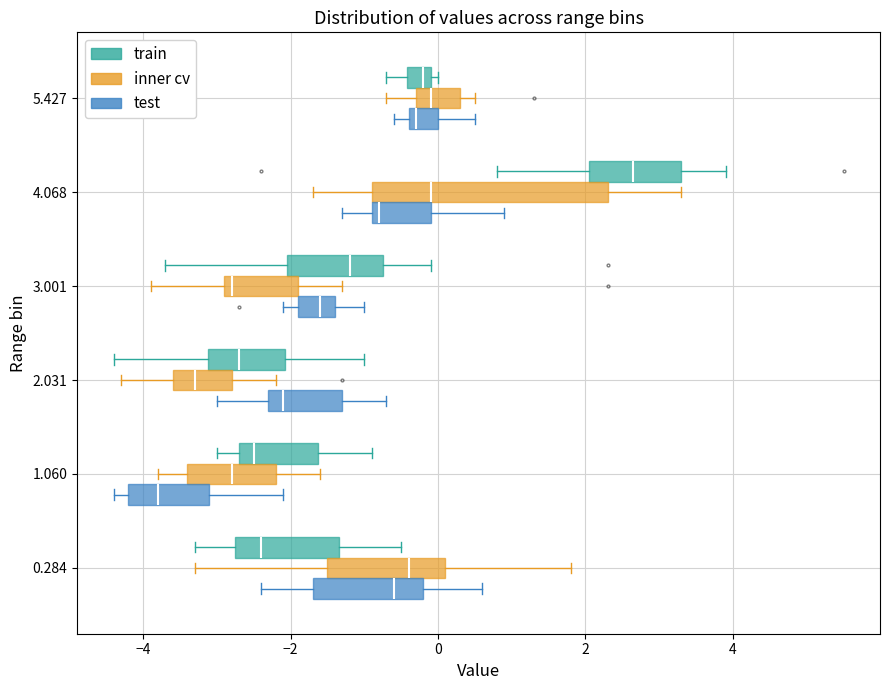

Reading bottom to top, transcribe this box plot: for each box, give where its median line is, the range the box spans, and where its two whiskers end, as read against the x-axis. The values are not printed on the chart, so give them approximately, as read against the axis.

0.284 (test): median -0.6, box -1.6 to -0.2, whiskers -2.4 to 0.6
0.284 (inner cv): median -0.4, box -1.4 to 0.2, whiskers -3.2 to 1.8
0.284 (train): median -2.4, box -2.8 to -1.4, whiskers -3.2 to -0.4
1.060 (test): median -3.8, box -4.2 to -3.0, whiskers -4.4 to -2.0
1.060 (inner cv): median -2.8, box -3.4 to -2.2, whiskers -3.8 to -1.6
1.060 (train): median -2.4, box -2.6 to -1.6, whiskers -3.0 to -0.8
2.031 (test): median -2.0, box -2.2 to -1.2, whiskers -3.0 to -0.6
2.031 (inner cv): median -3.2, box -3.6 to -2.8, whiskers -4.2 to -2.2
2.031 (train): median -2.6, box -3.2 to -2.0, whiskers -4.4 to -1.0
3.001 (test): median -1.6, box -1.8 to -1.4, whiskers -2.0 to -1.0
3.001 (inner cv): median -2.8 (just right of the box's left edge), box -2.8 to -1.8, whiskers -3.8 to -1.2
3.001 (train): median -1.2, box -2.0 to -0.8, whiskers -3.6 to 0.0
4.068 (test): median -0.8 (just right of the box's left edge), box -0.8 to 0.0, whiskers -1.2 to 1.0
4.068 (inner cv): median 0.0, box -0.8 to 2.4, whiskers -1.6 to 3.4
4.068 (train): median 2.6, box 2.0 to 3.4, whiskers 0.8 to 4.0
5.427 (test): median -0.2, box -0.4 to 0.0, whiskers -0.6 to 0.6
5.427 (inner cv): median 0.0, box -0.2 to 0.4, whiskers -0.6 to 0.6
5.427 (train): median -0.2, box -0.4 to 0.0, whiskers -0.6 to 0.0 (just right of the box's right edge)